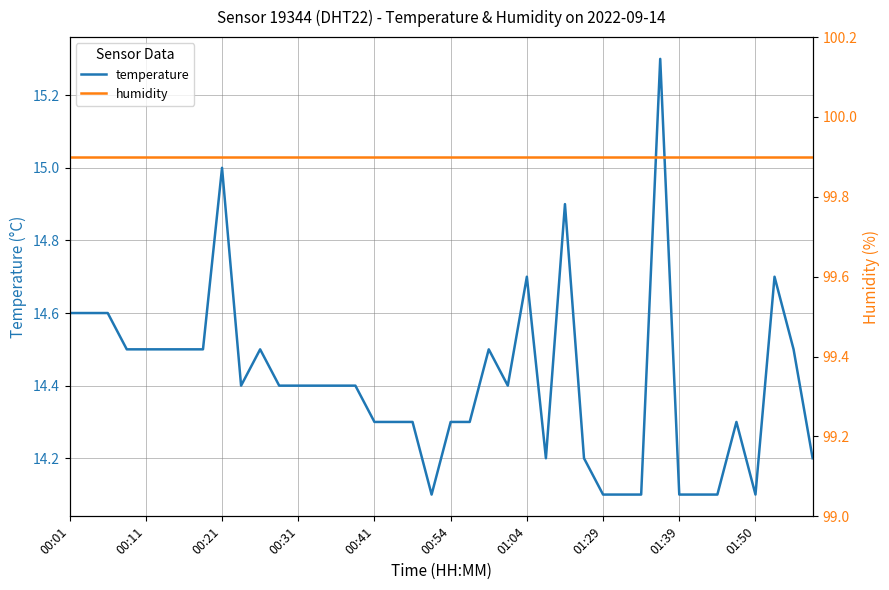

What is the sum of all humidity values?

3996.0